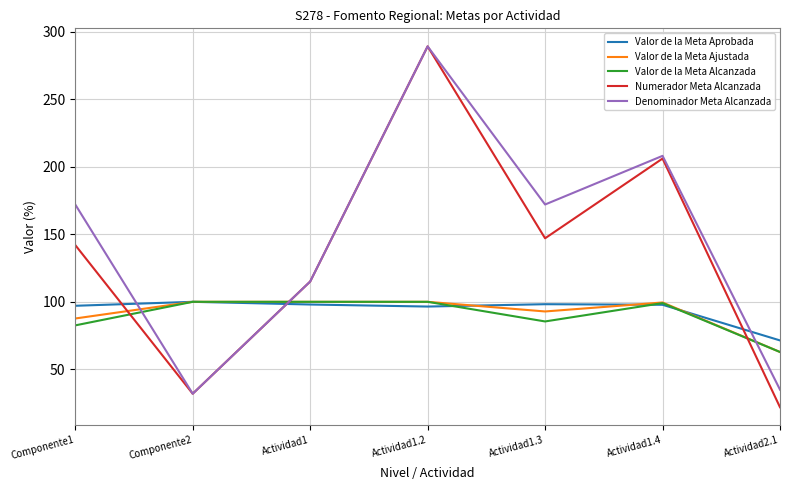

True or false: Valor de la Meta Ajustada and Denominador Meta Alcanzada cross at least once.

True